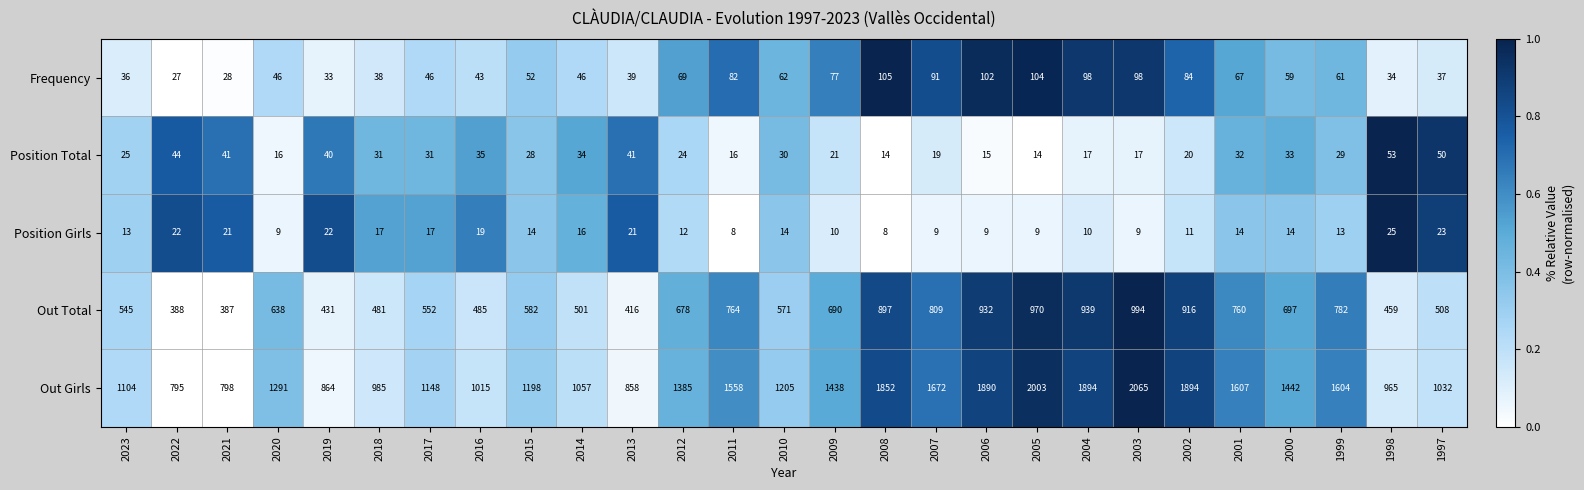

The value of Out Girls at 2012 is 1385. True or false?

True